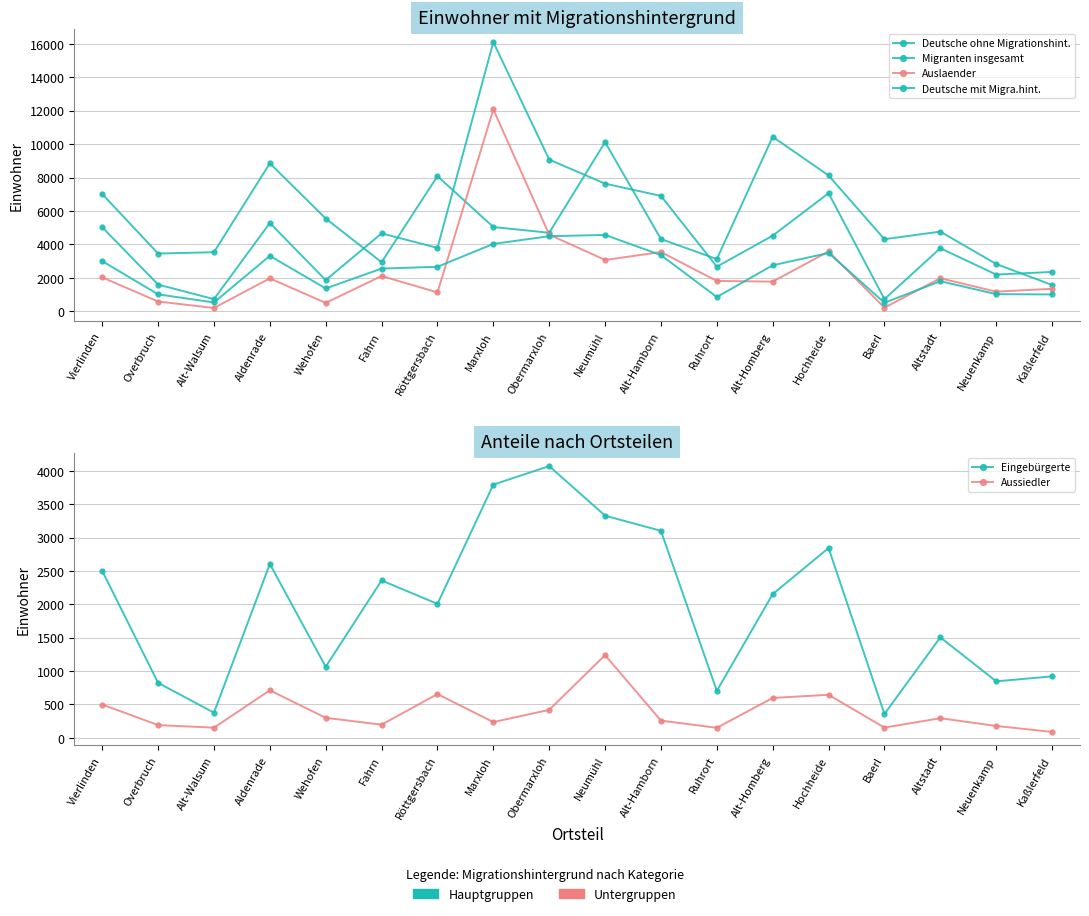

Which series has the largest total across all categories?

Deutsche ohne Migrationshint.